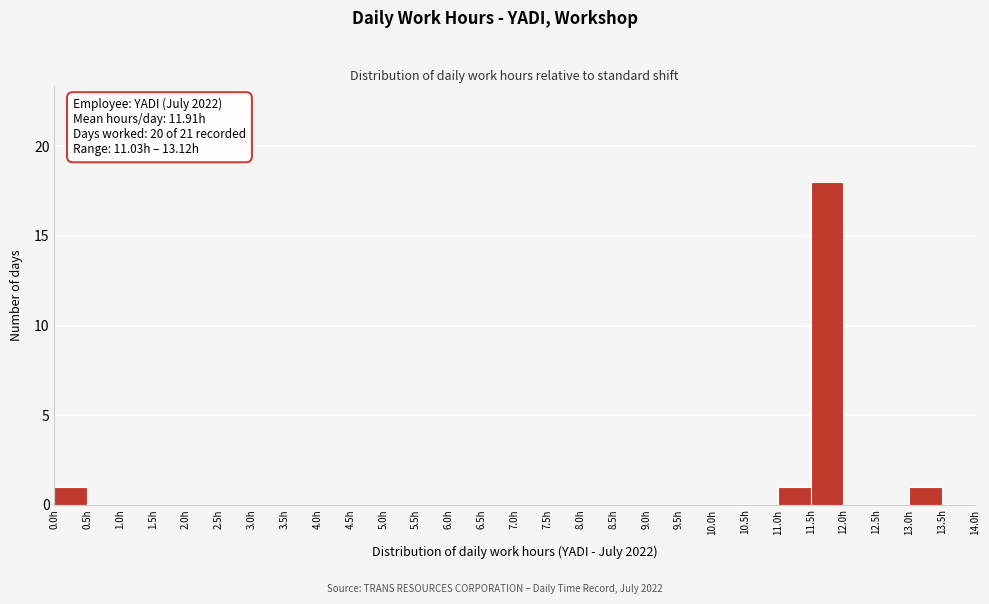

Which range on the x-axis has the tallest bar?

11.5 to 12.0